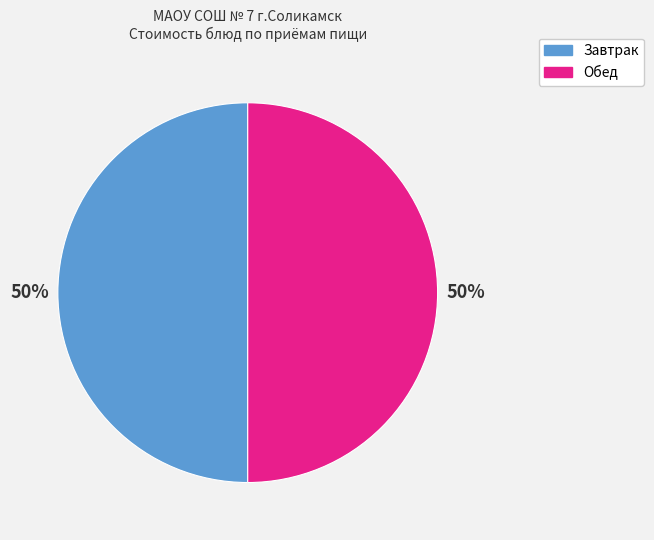

To the nearest percent, what is the average slice percentage?

50%